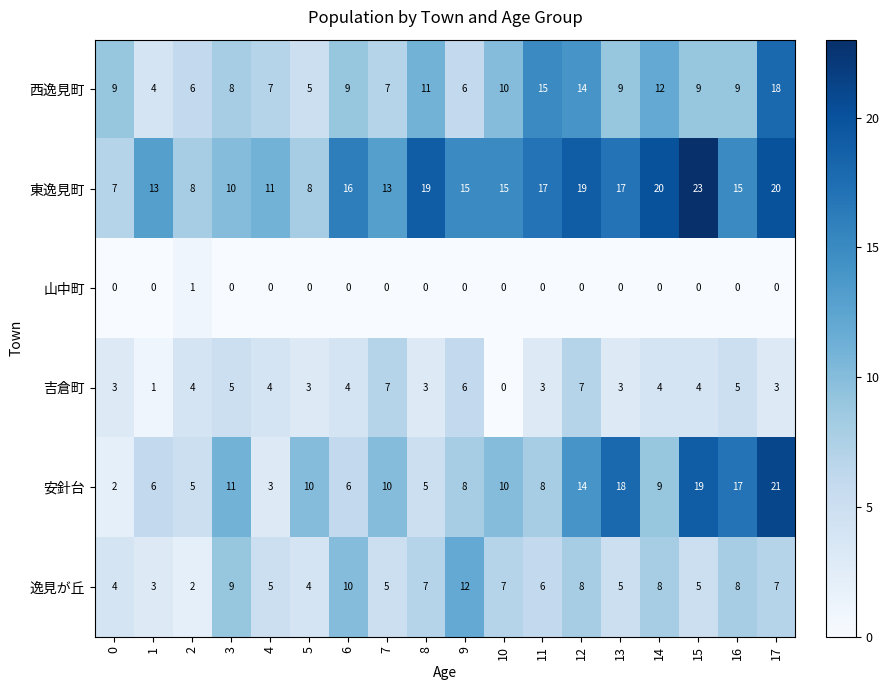

What is the difference between the 西逸見町 values at 13 and 12?

5